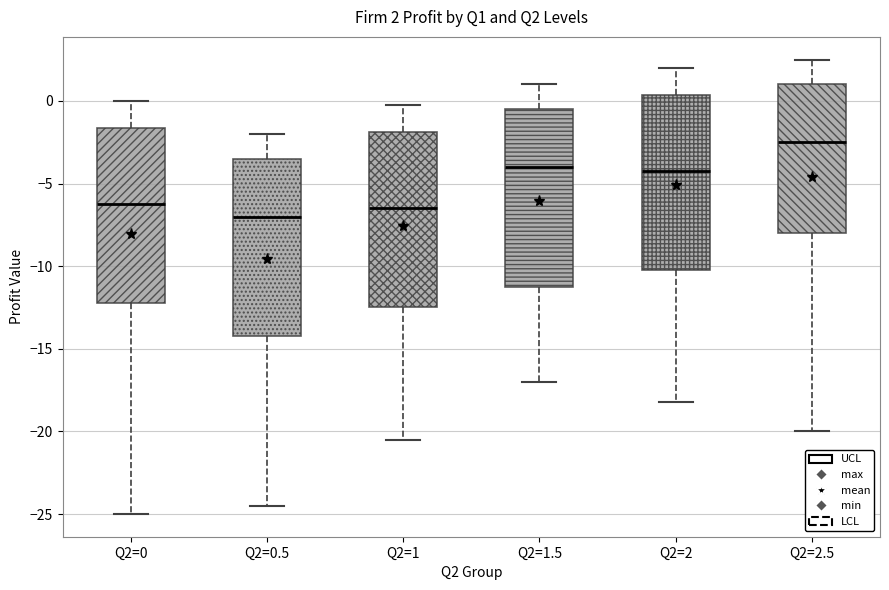

Which box has the highest median line?

Q2=2.5